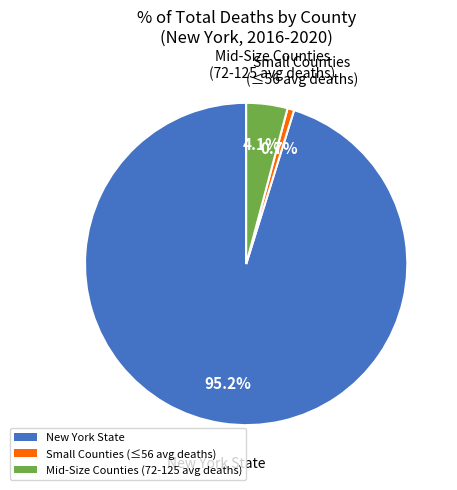

Is the sum of Small Counties (≤56 avg deaths) and New York State greater than half?

Yes